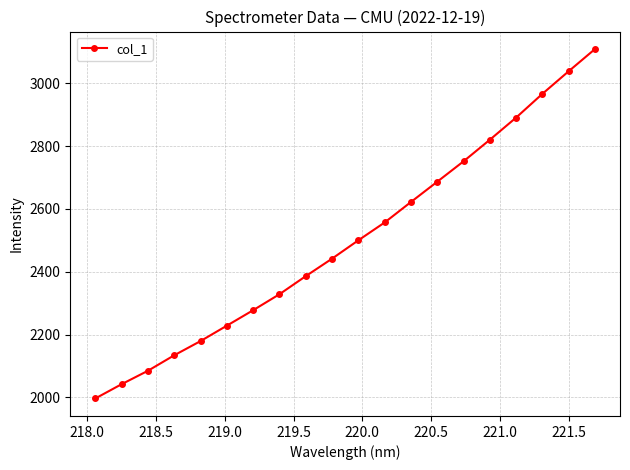

Reading left to right, list all the values displayed in this chart.

1996.5	2042.0	2084.8	2134.1	2179.4	2228.5	2277.7	2328.6	2386.2	2441.9	2500.4	2557.1	2622.3	2686.9	2751.8	2820.5	2891.1	2966.8	3038.8	3109.3